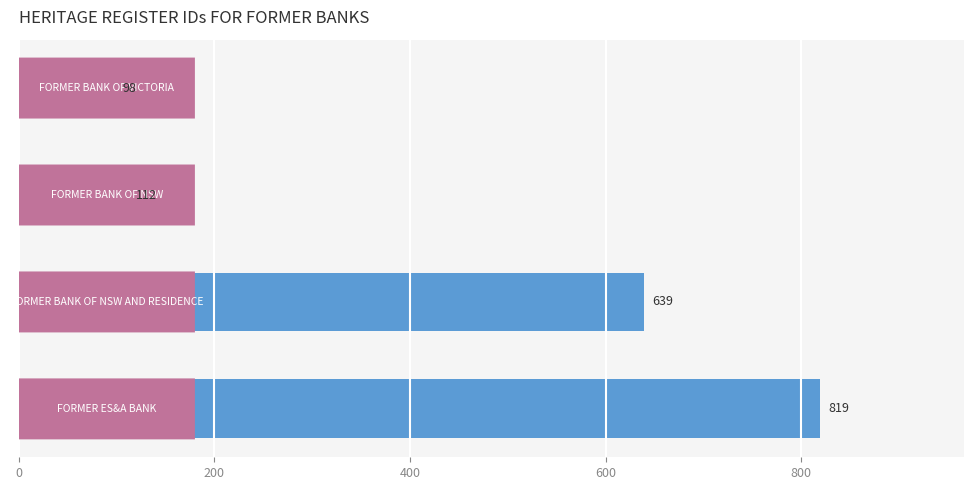

What is the sum of all values?

1668